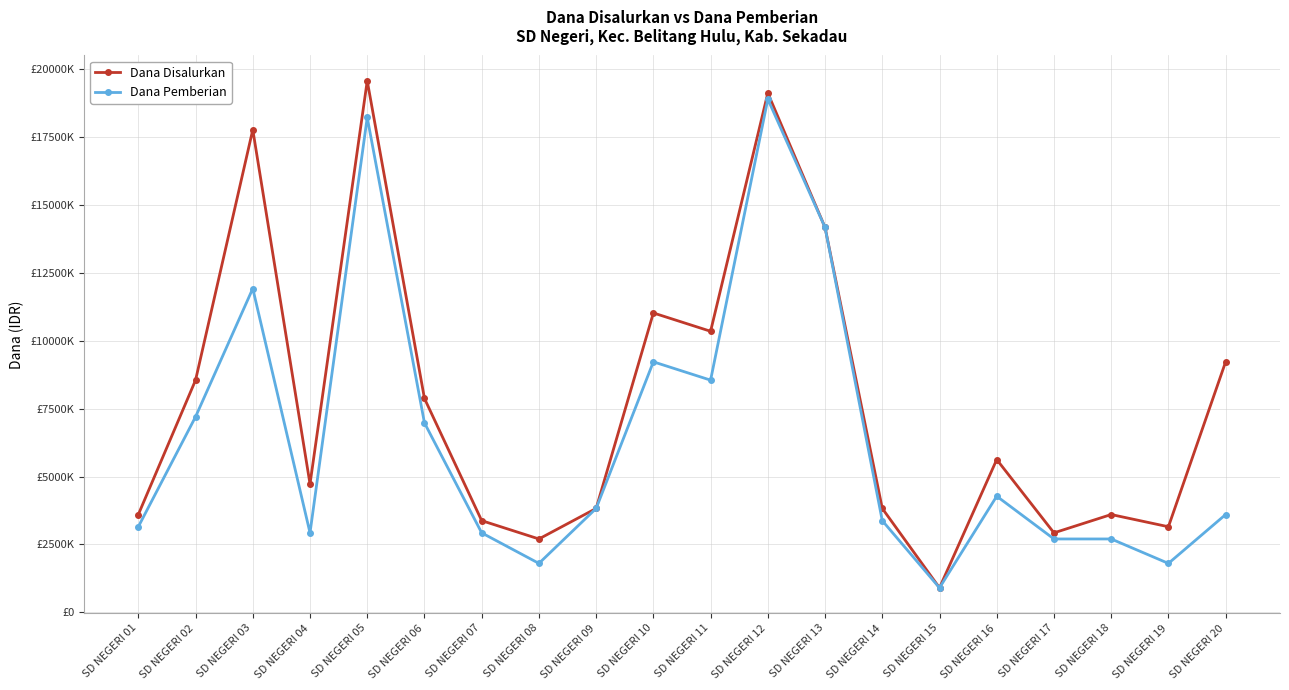

At which category does Dana Pemberian reach its first local valley?

SD NEGERI 04